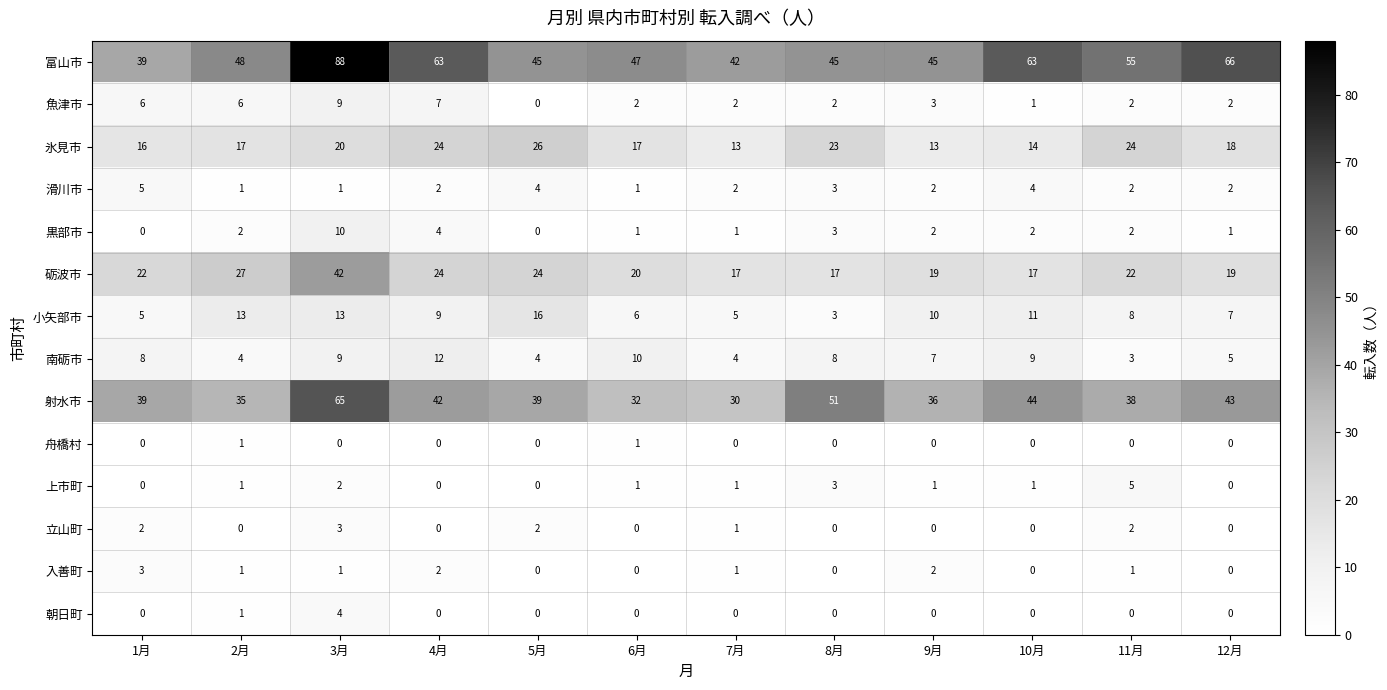

Which series has the largest total across all categories?

富山市